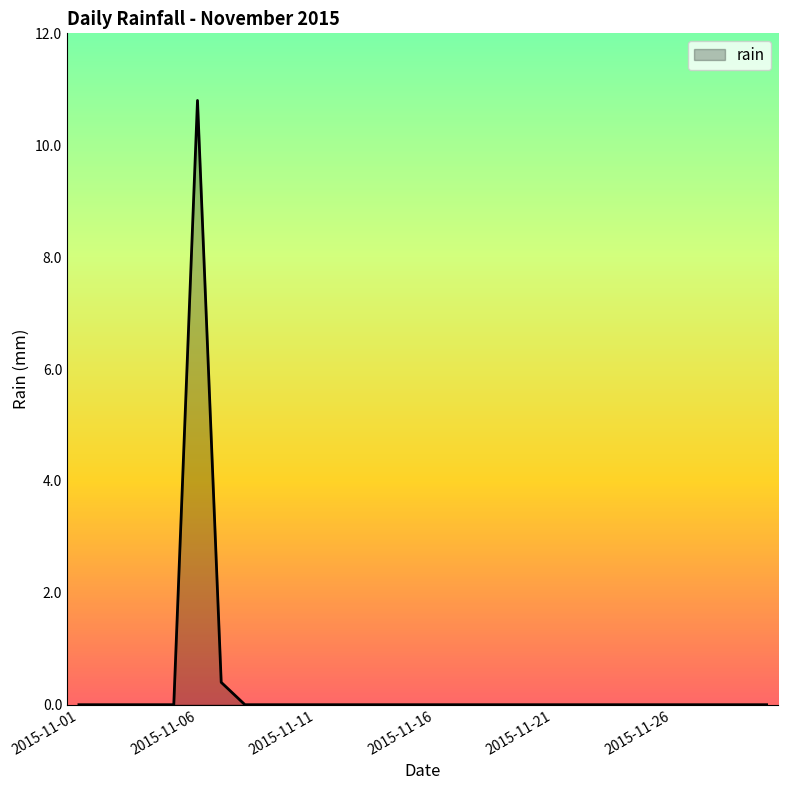

What is the difference between the maximum and minimum values?

10.8